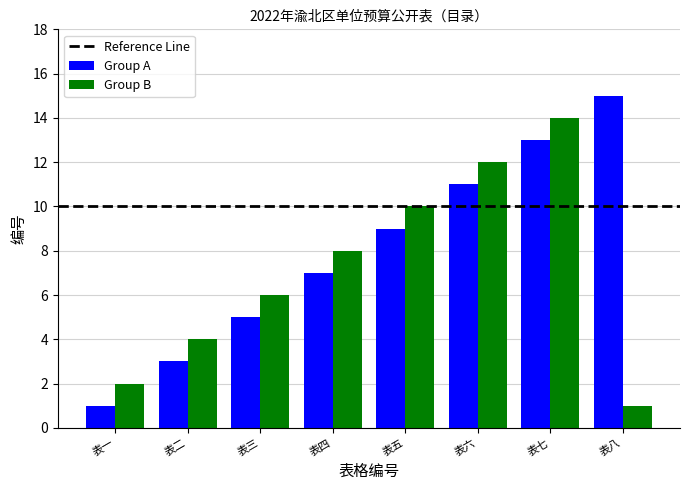

Is it true that Group B equals 3 at 表一?

False